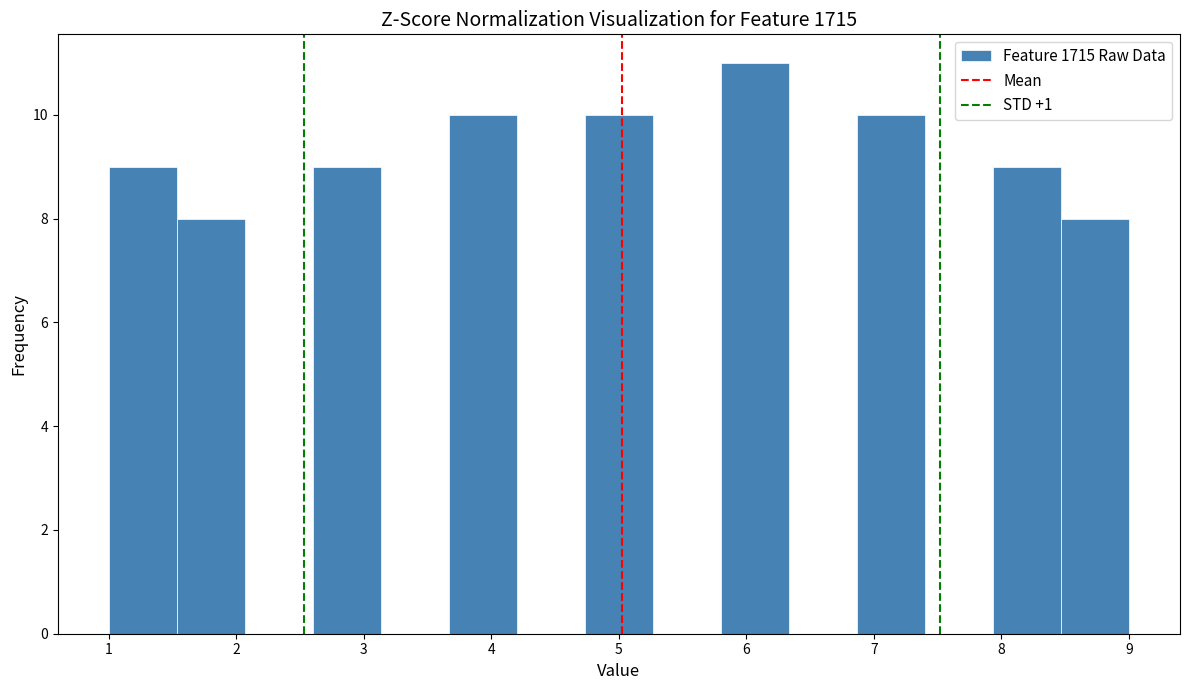

How tall is the bar that spans 1.5 to 2.1 on the x-axis? Neither the bar edges nor the heights are printed on the chart, so give them approximately, as read against the axes.

8